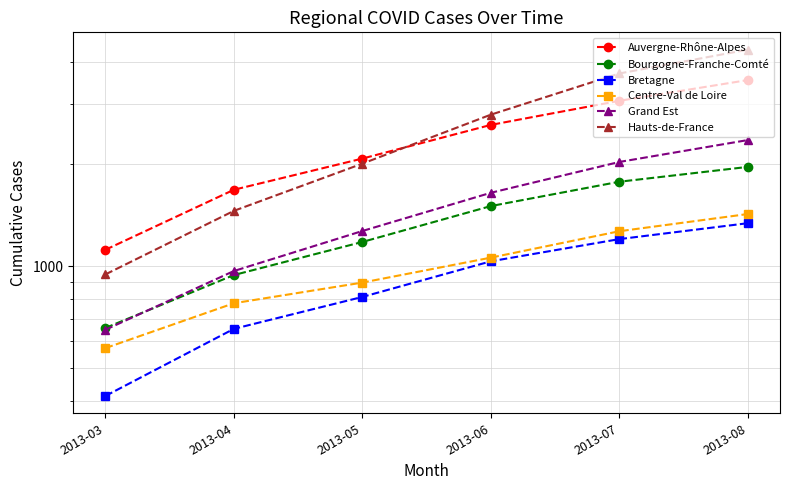

What is the total value across all series at 2013-06?

10644